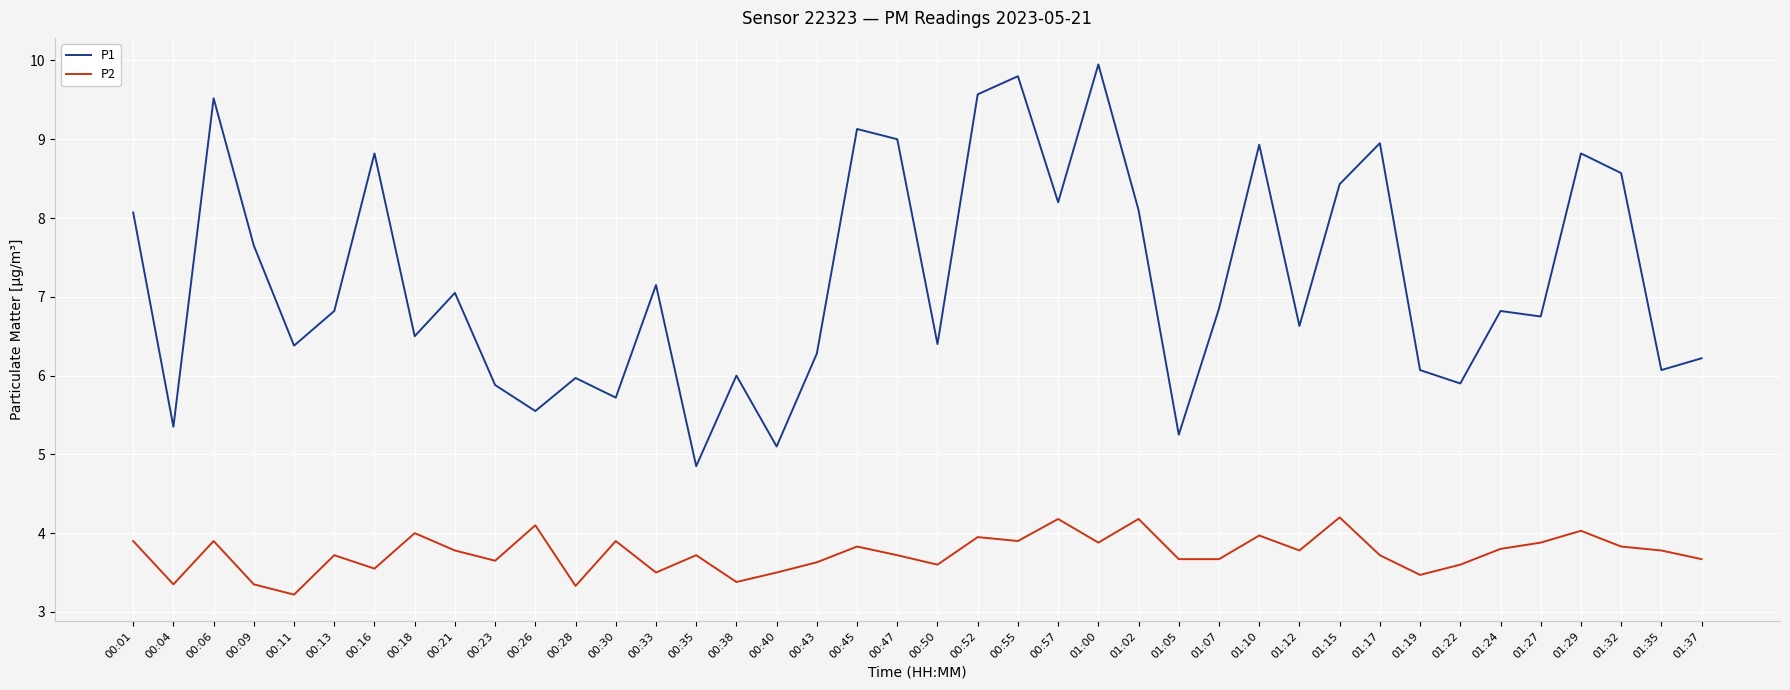

At how many categories does at least one series exceed 5?

39